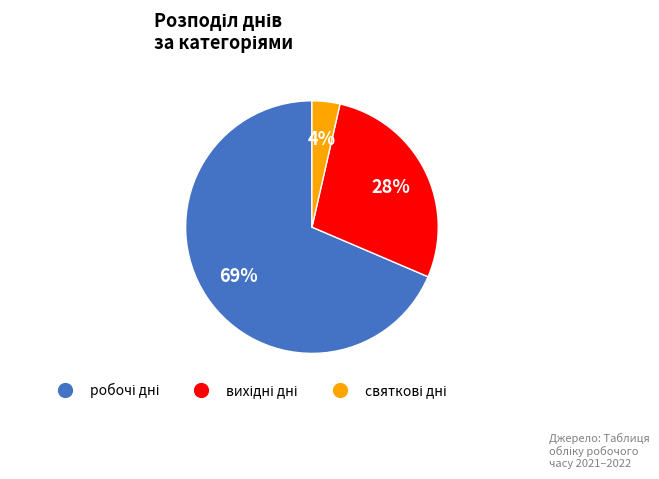

To the nearest percent, what is the average slice percentage?

33%